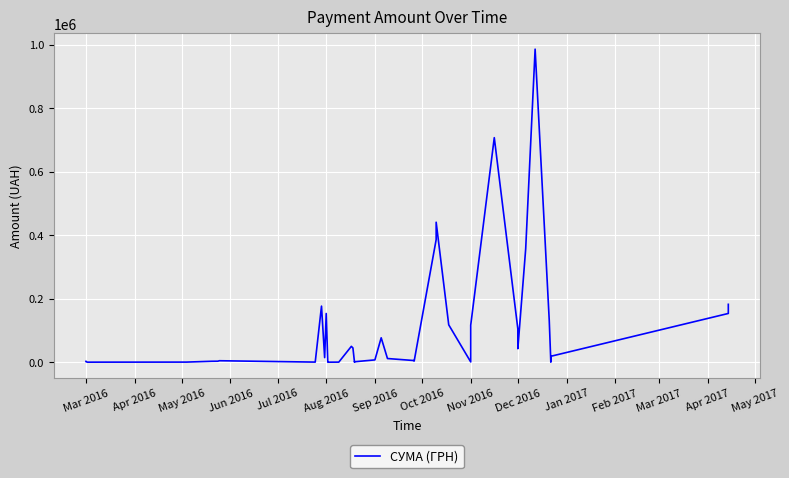

What is the average value?

107781.5